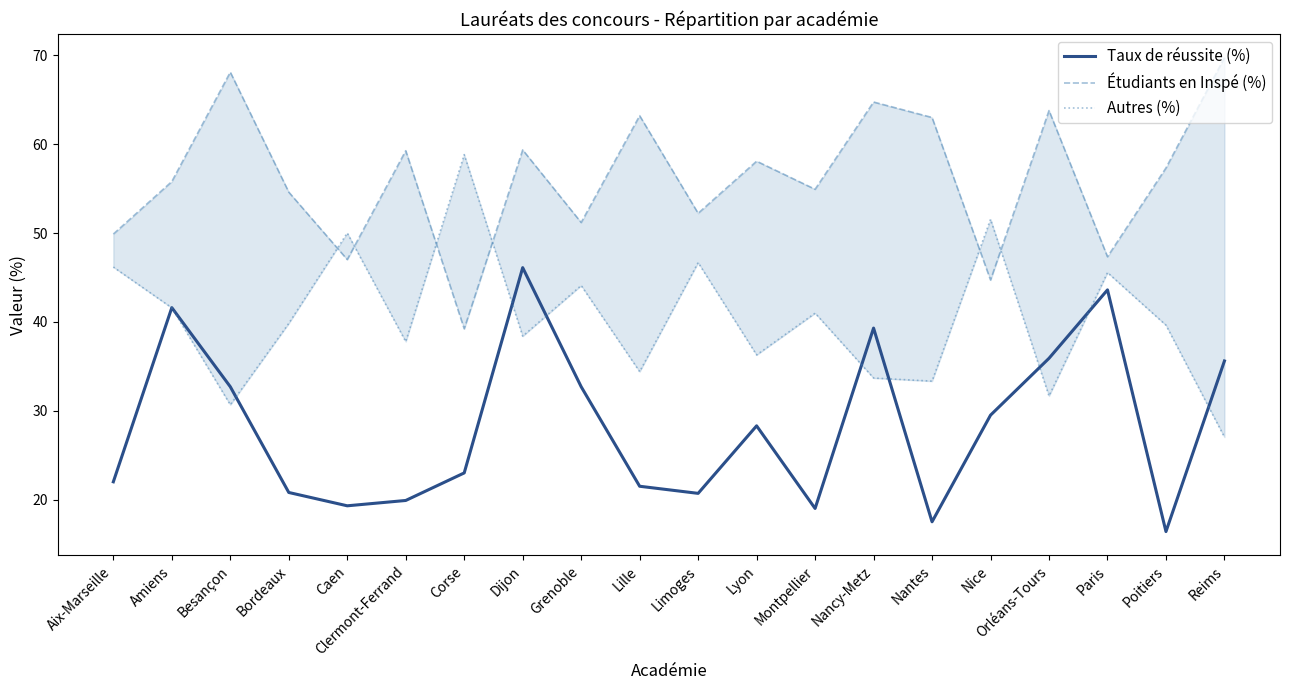

Is it true that Taux de réussite (%) equals 19.3 at Caen?

True